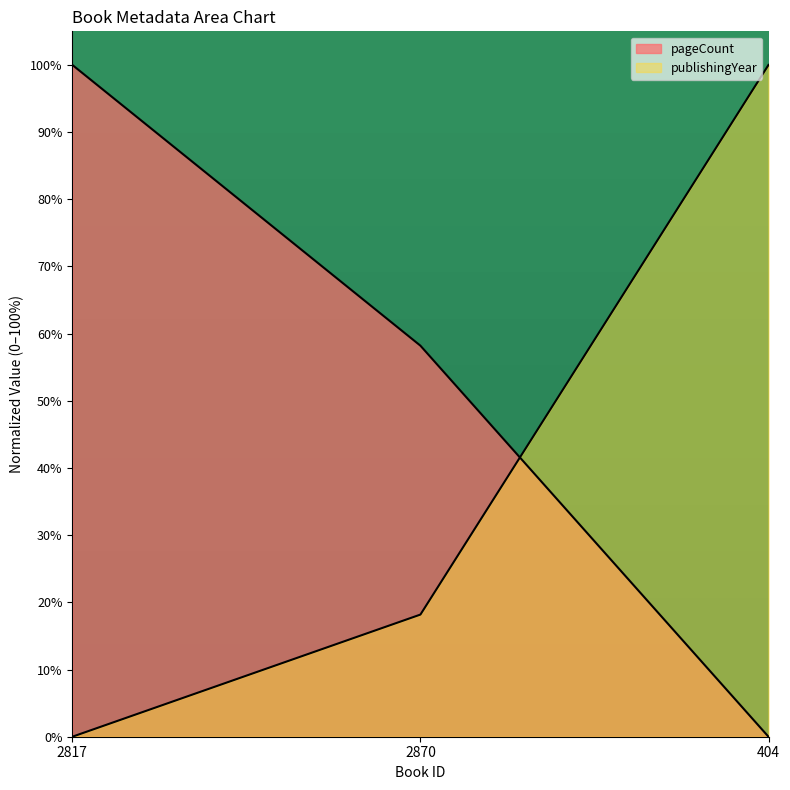

What is the average value of the publishingYear series?

39.4